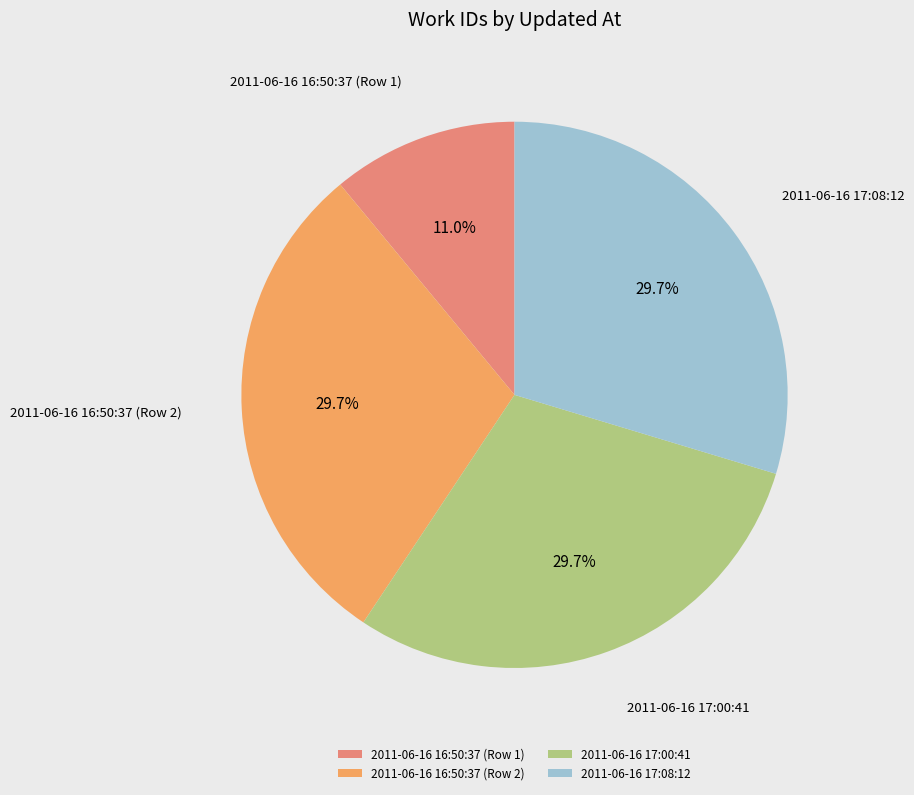

How many segments does this pie chart have?

4